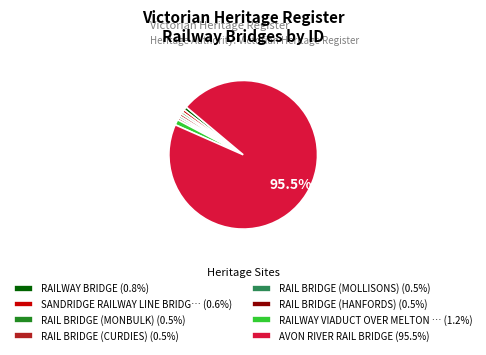

Combined, do RAILWAY VIADUCT OVER MELTON … (1.2%) and RAILWAY BRIDGE (0.8%) account for over 50%?

No